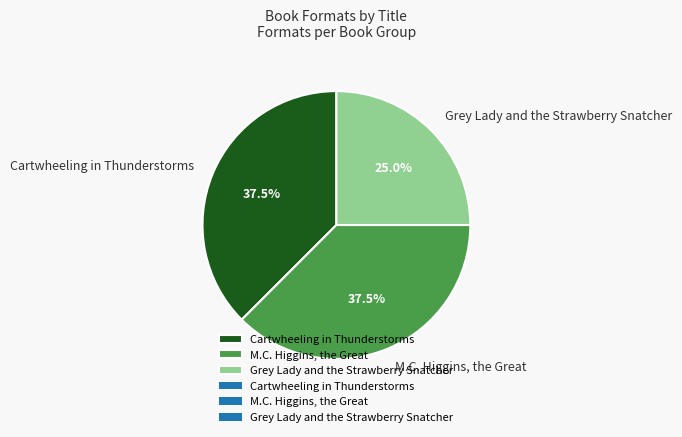

Count the number of slices in the pie.

3